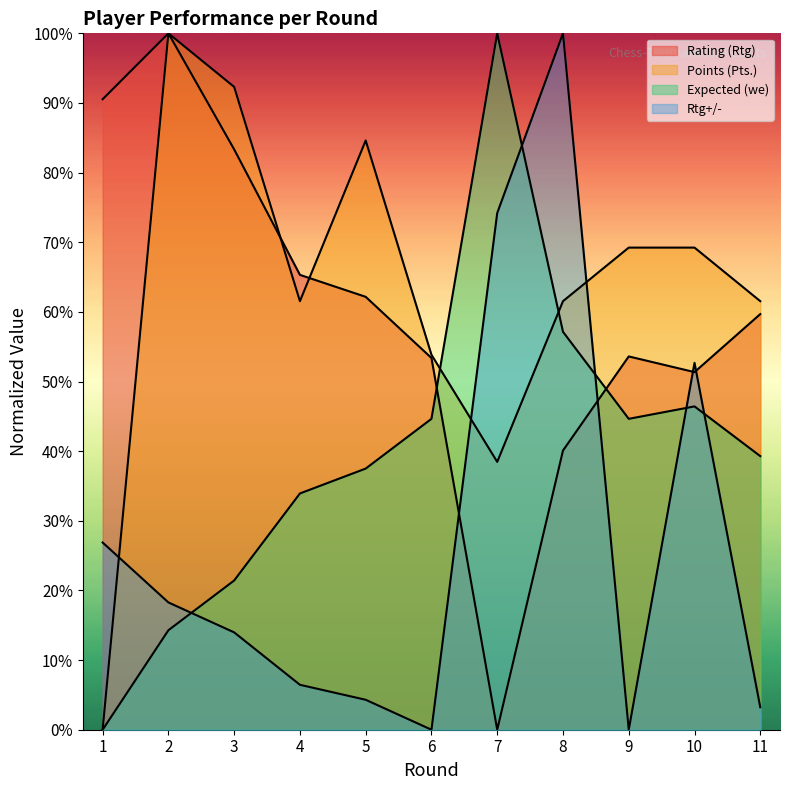

Reading right to left, extract all data points from this chart.

Rating (Rtg): 59.7	51.4	53.6	40.1	0.0	53.4	62.2	65.3	83.3	100.0	90.5
Points (Pts.): 61.5	69.2	69.2	61.5	38.5	53.8	84.6	61.5	92.3	100.0	0.0
Expected (we): 39.3	46.4	44.6	57.1	100.0	44.6	37.5	33.9	21.4	14.3	0.0
Rtg+/-: 3.2	52.7	0.0	100.0	74.2	0.0	4.3	6.5	14.0	18.3	26.9